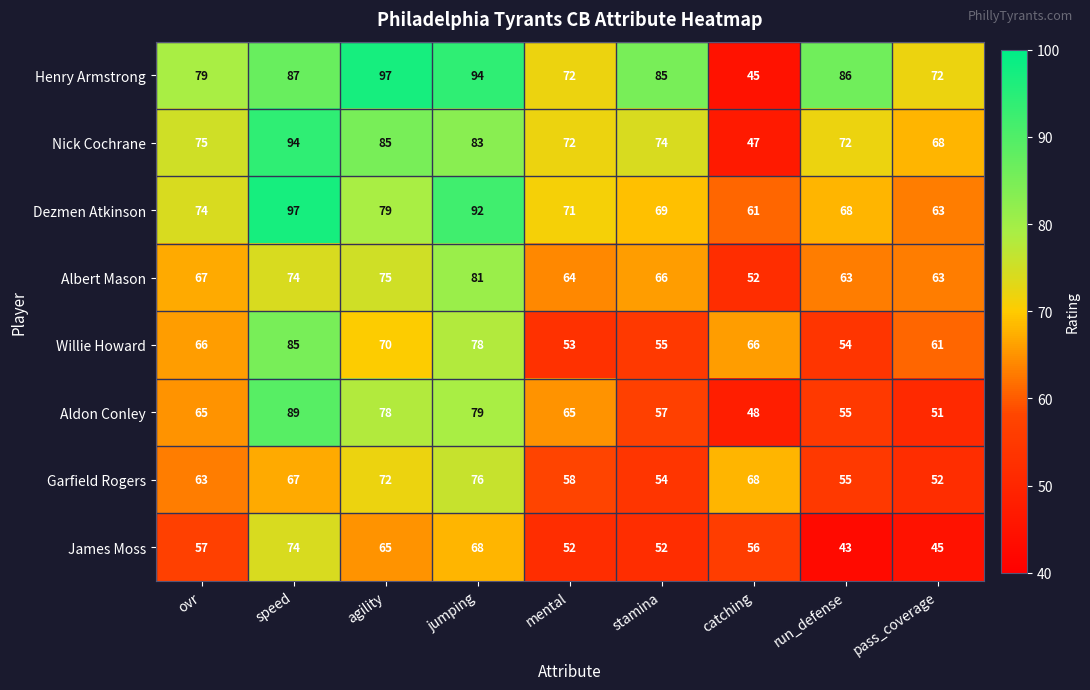

Count the number of data series in this chart.

8